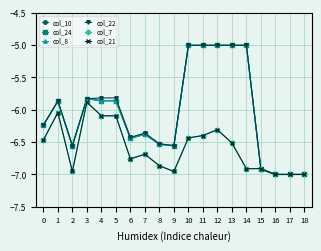

Does the chart have visible grid lines?

Yes